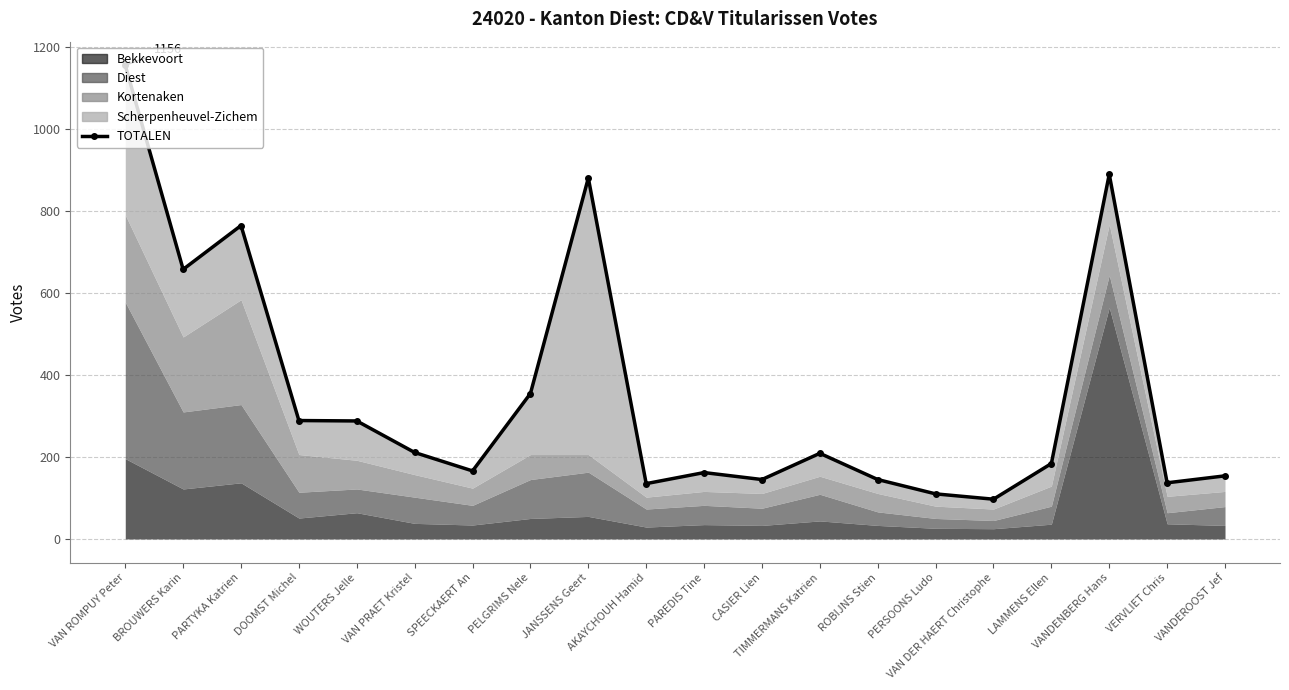

Which category has the highest value across all series?

VAN ROMPUY Peter